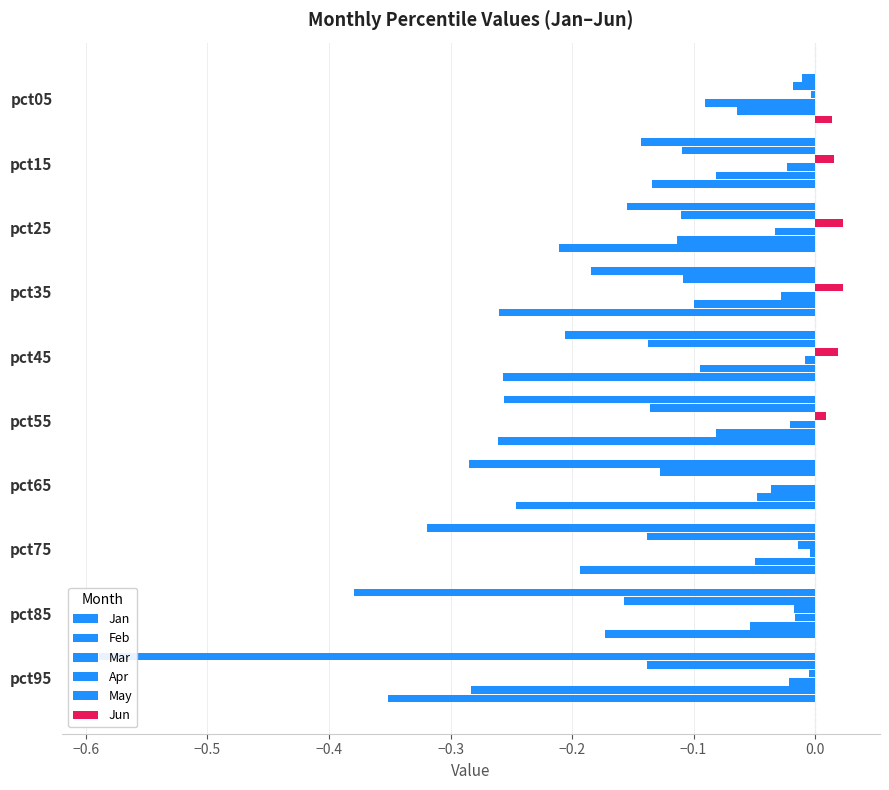

Which series has the largest range (max minus min)?

Jan